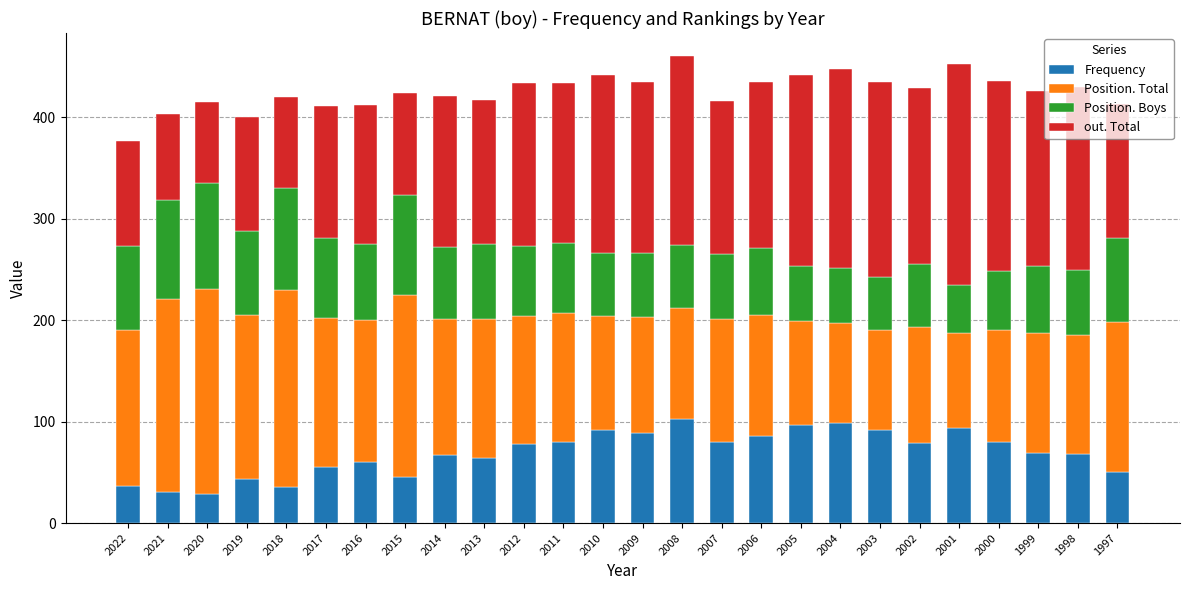

What is the total value across all series at 2000?

436